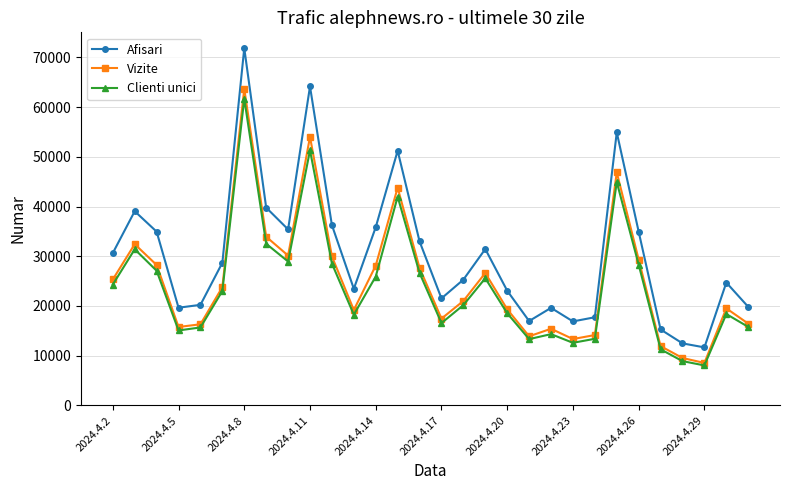

Which series has the widest spread of values?

Afisari